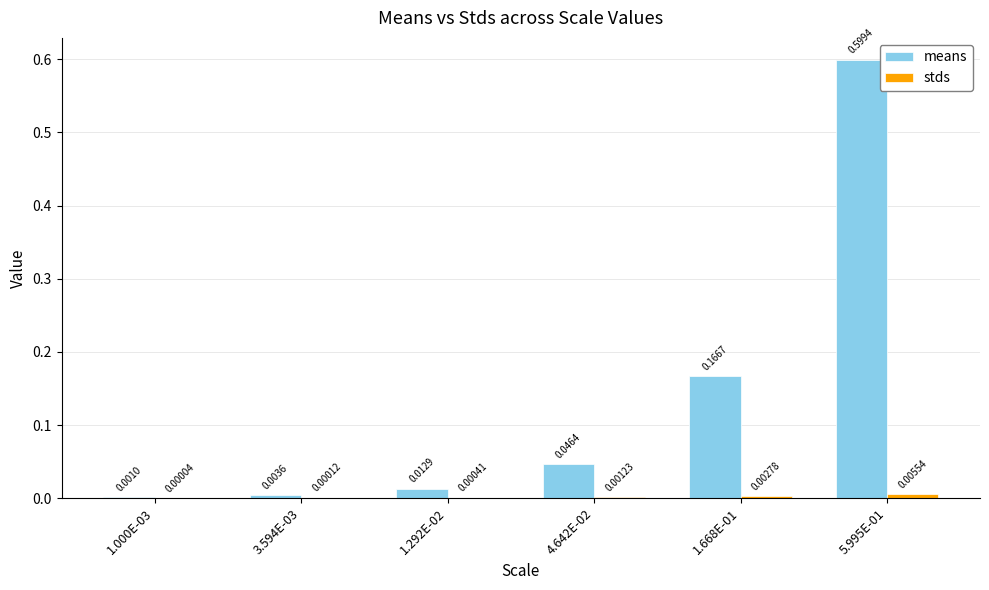

At which category is the sum across all series the highest?

5.995E-01